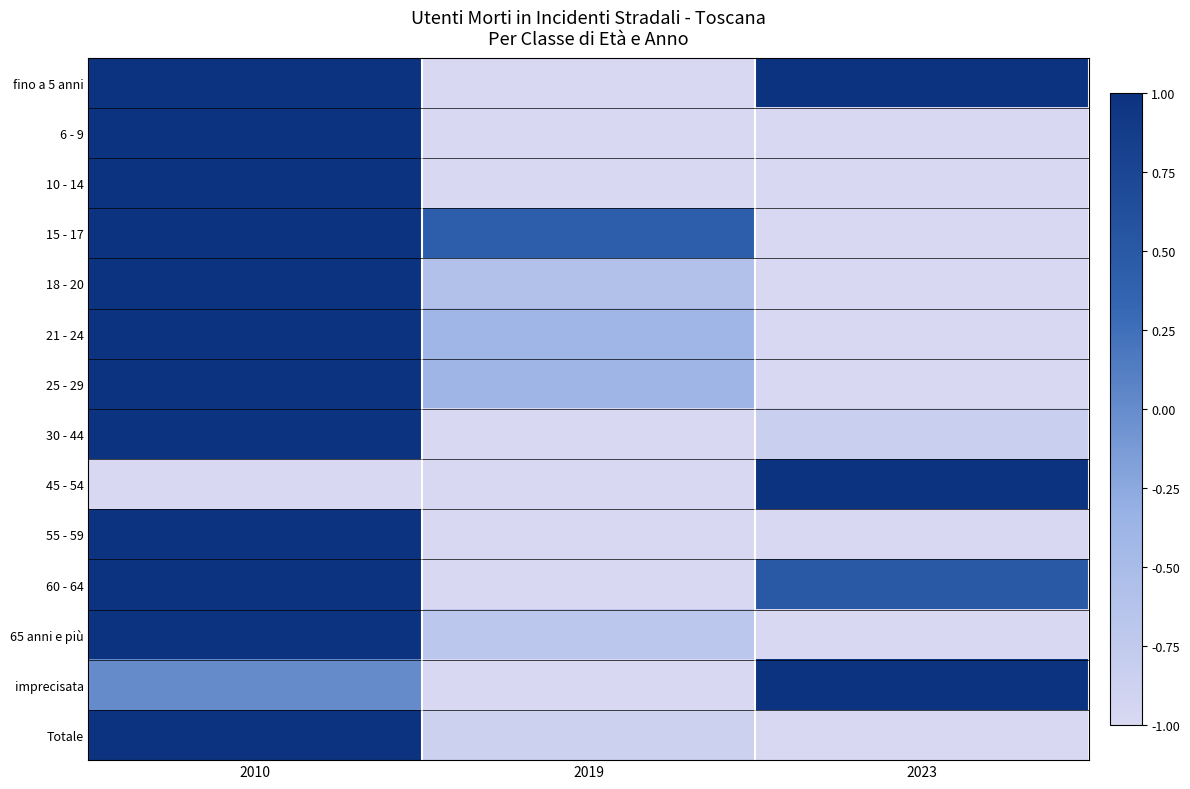

At how many categories does at least one series exceed 0?

3